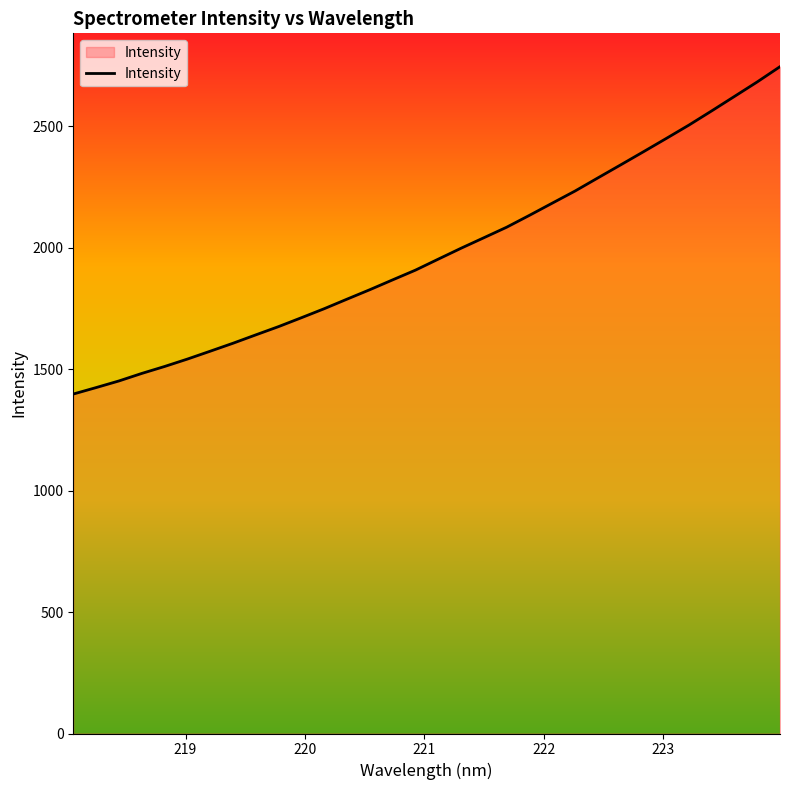

Count the number of categories in the chart.

32